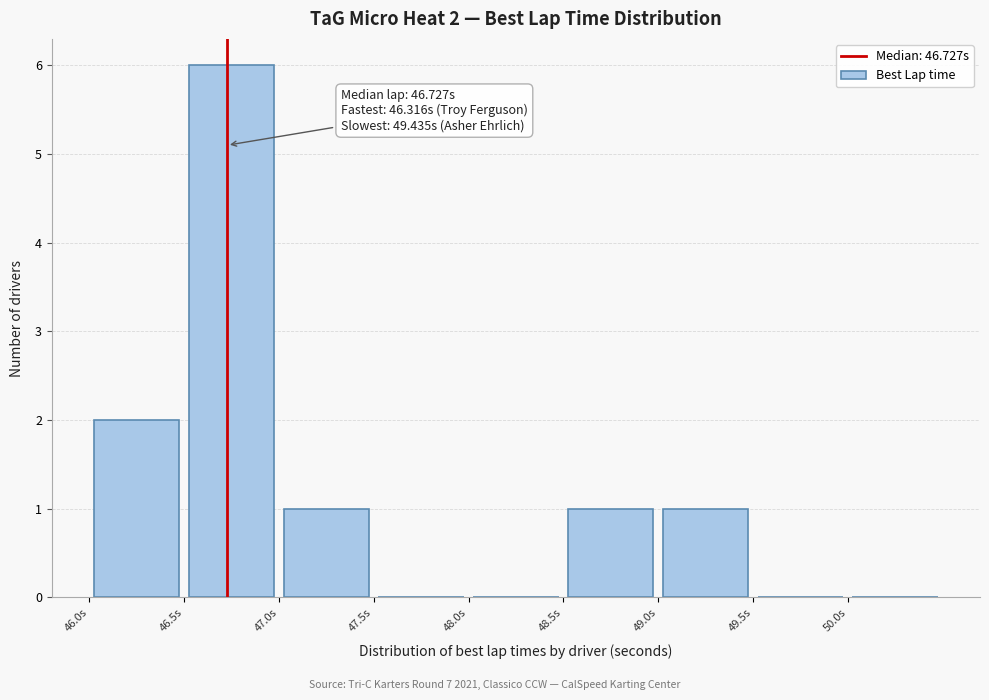

Which range on the x-axis has the tallest bar?

46.5 to 47.0